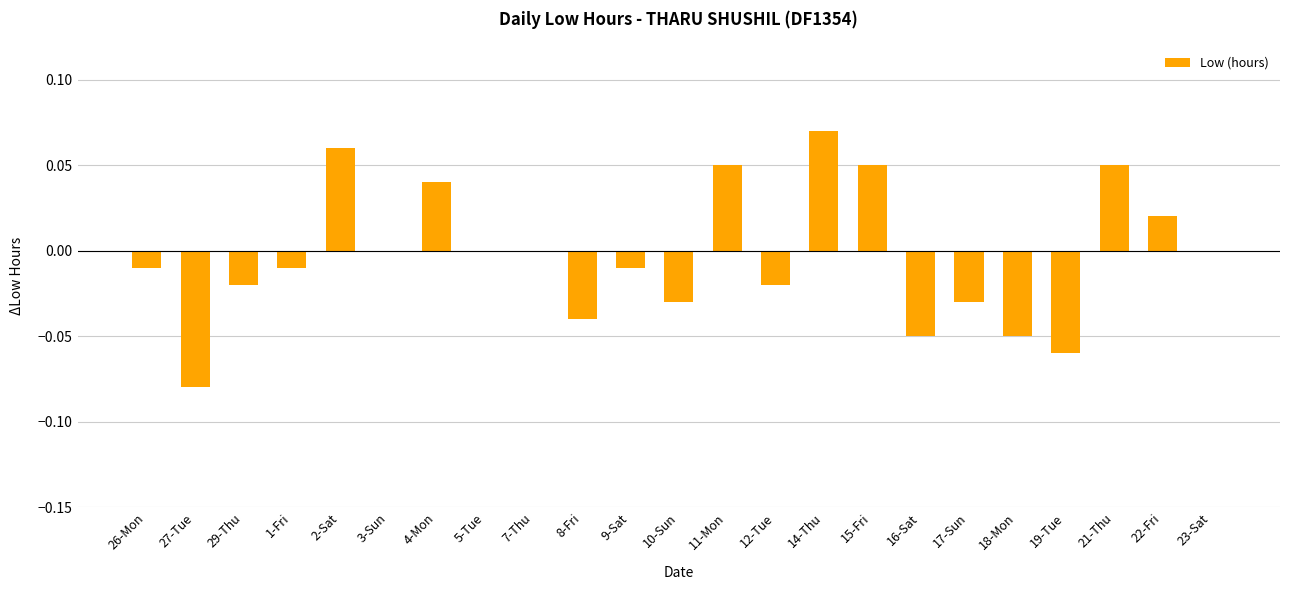

Between 19-Tue and 8-Fri, which is larger?

8-Fri